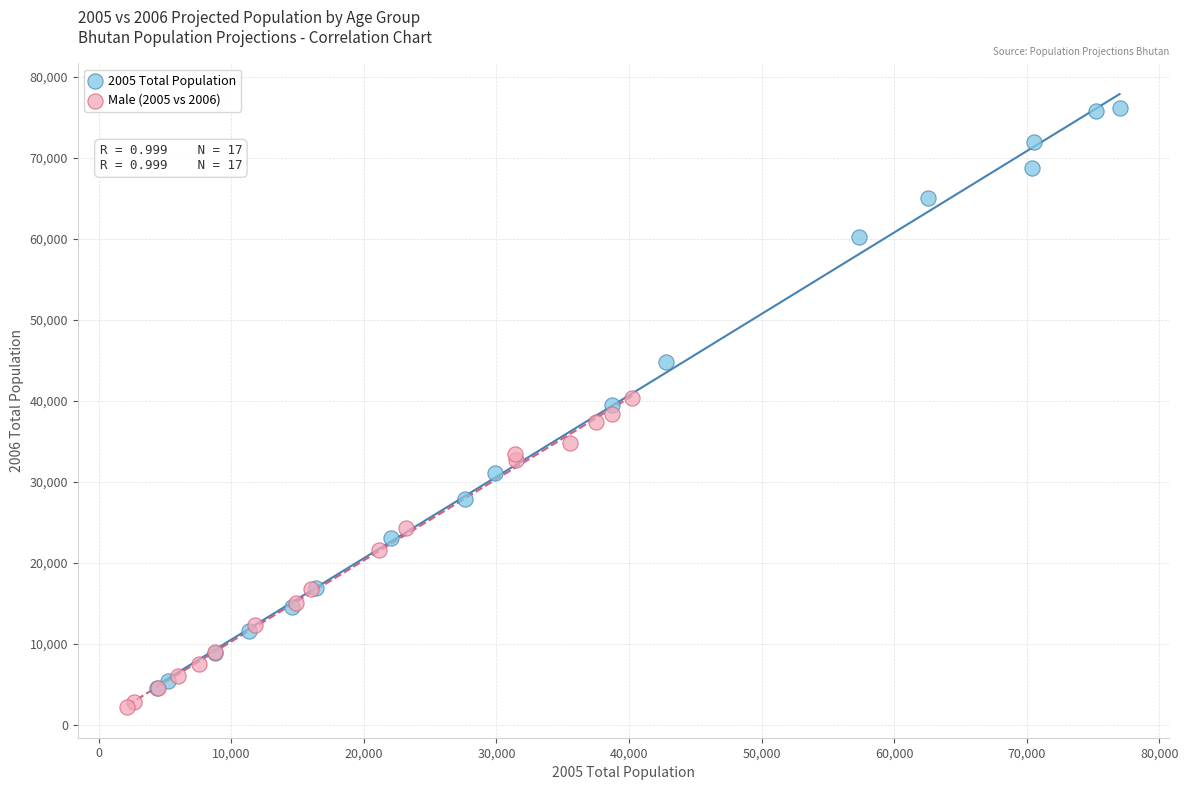

Which series has the largest Y range (max minus min)?

2005 Total Population